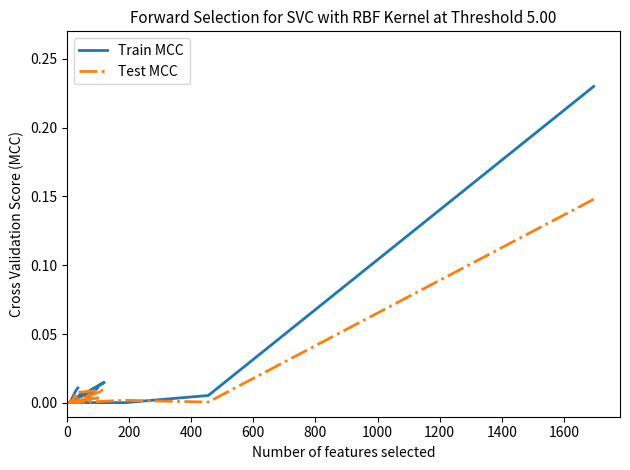

The value of Train MCC at 11 is 0.0. True or false?

True